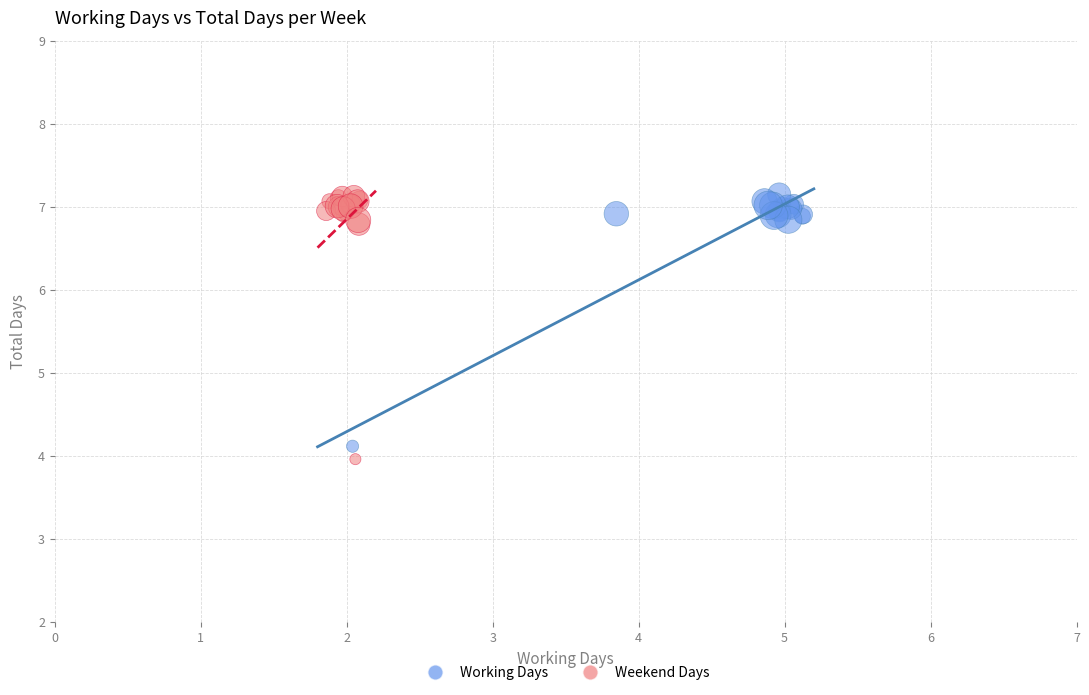

Which series has the largest Y range (max minus min)?

Weekend Days